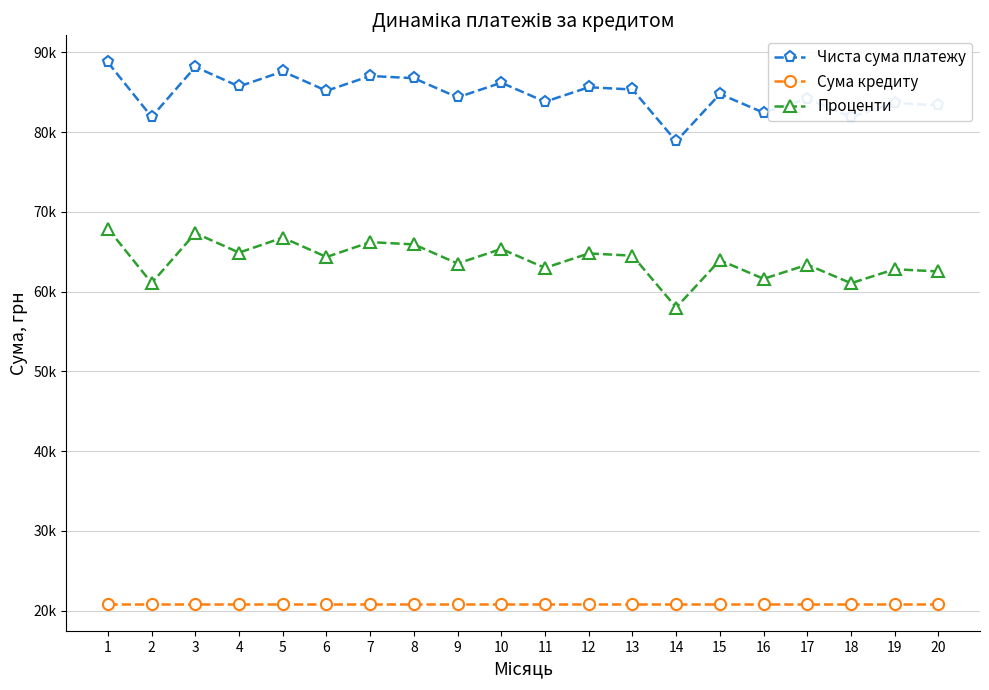

In Чиста сума платежу, how many points are lower than both neighbors (excluding endpoints)?

8